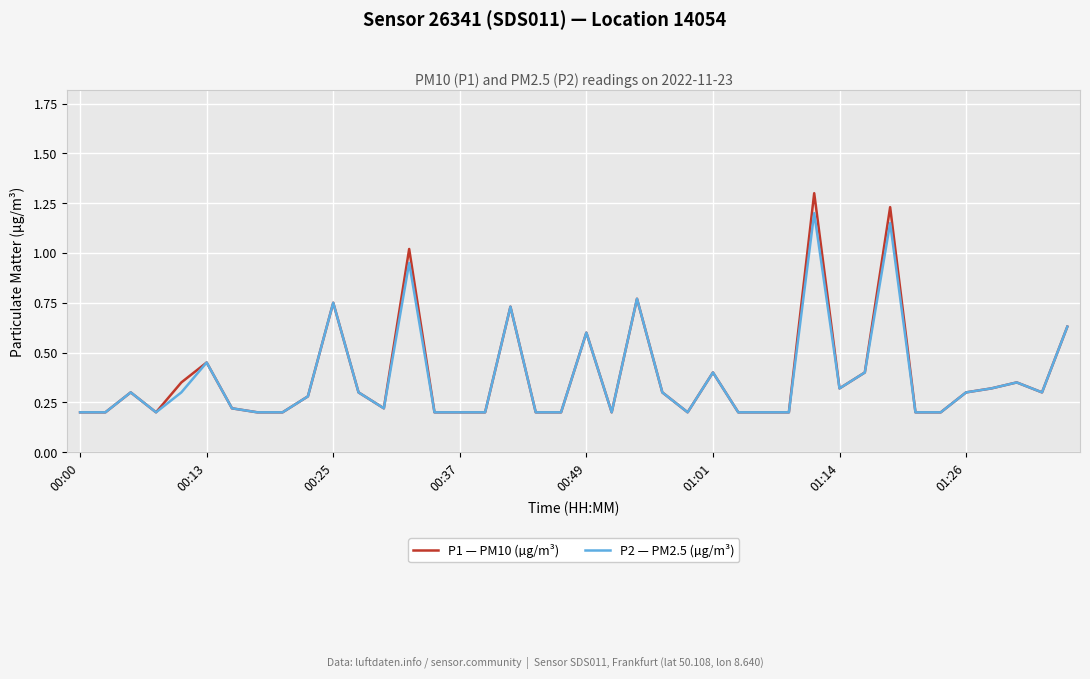

What is the greatest value displayed?

1.3